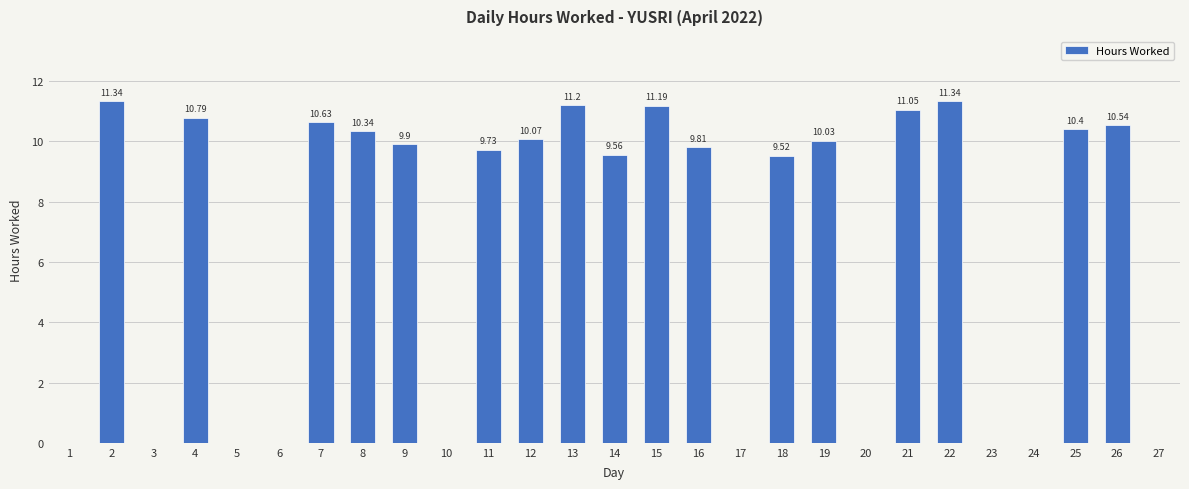

What is the average value?

6.6